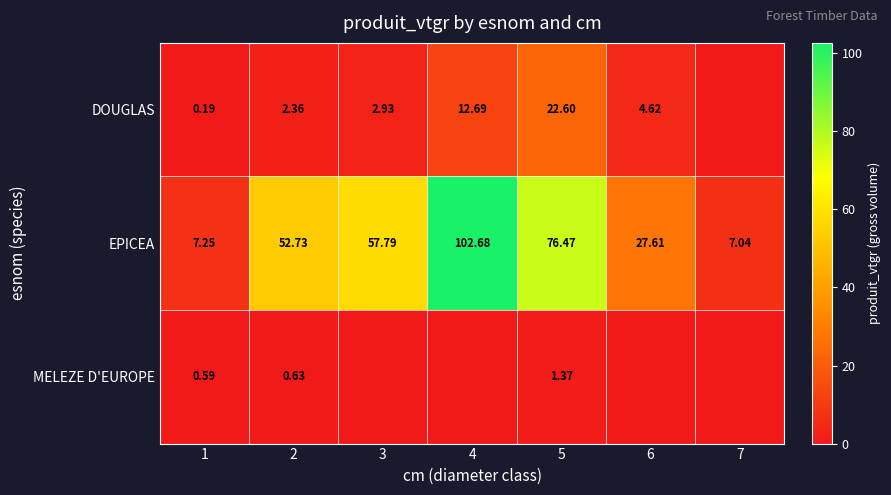

What is the total value across all series at 2?

55.7